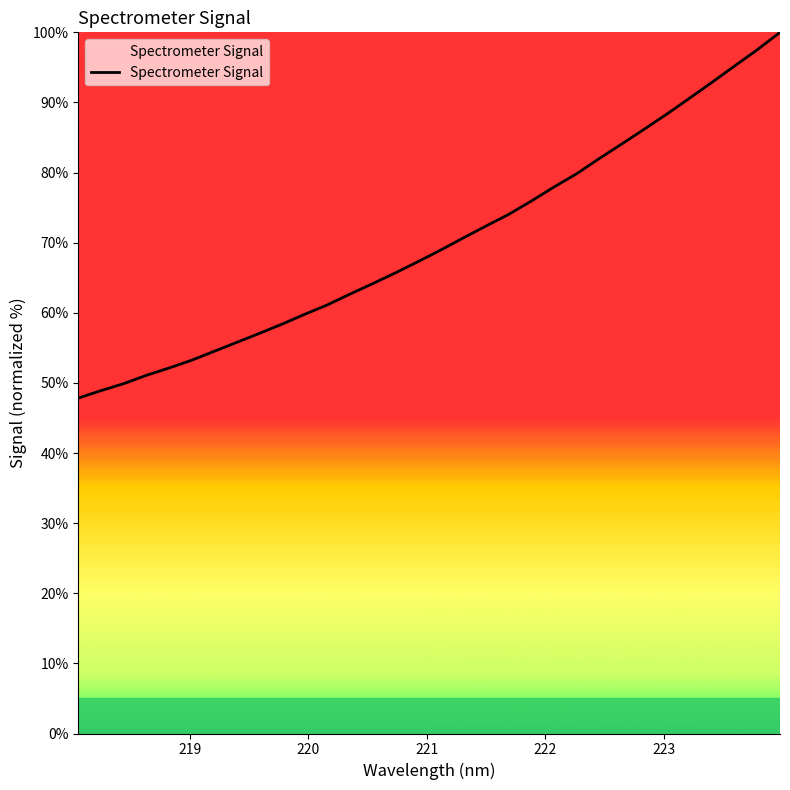

What is the minimum value shown in the chart?

47.8